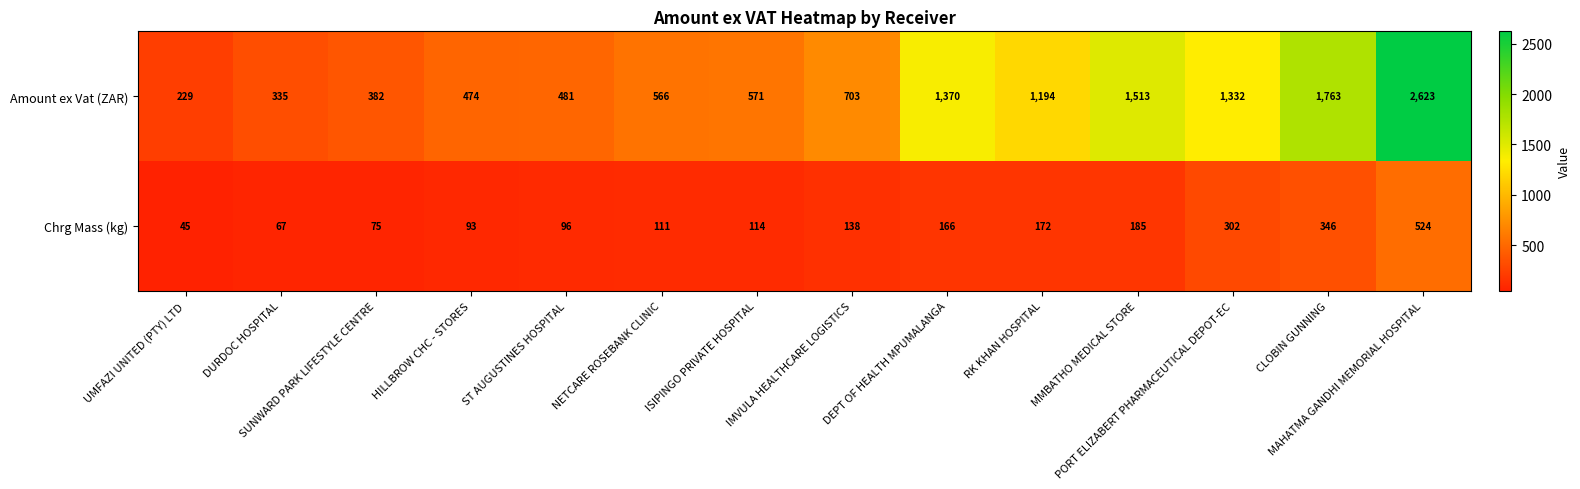

What is the average value of the Amount ex Vat (ZAR) series?

967